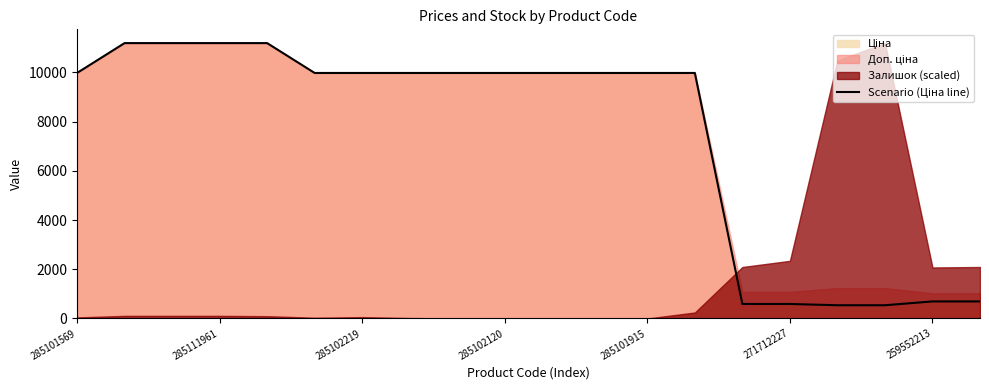

Which label corresponds to the largest value in the chart?

285111961